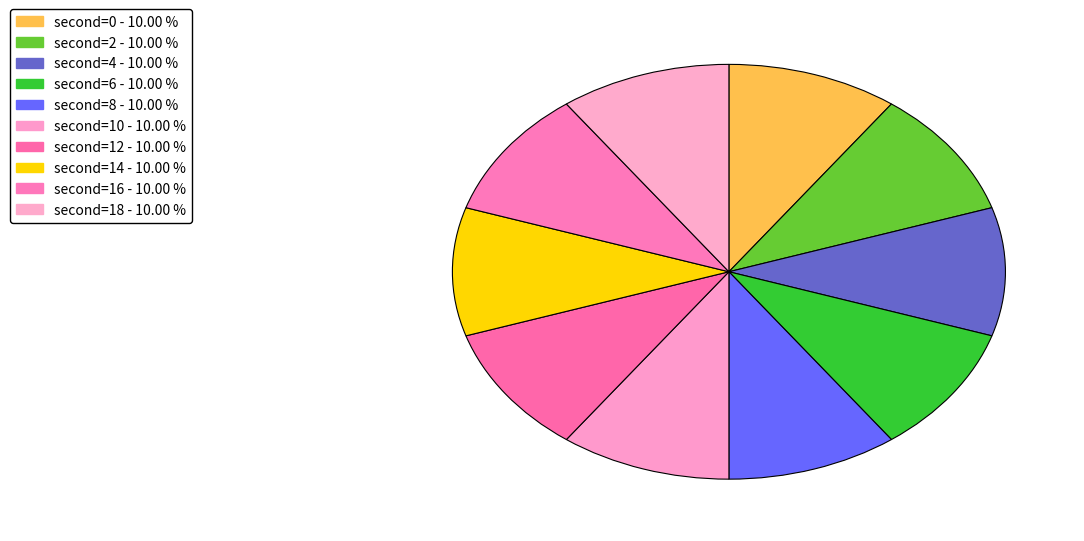

How many segments does this pie chart have?

10